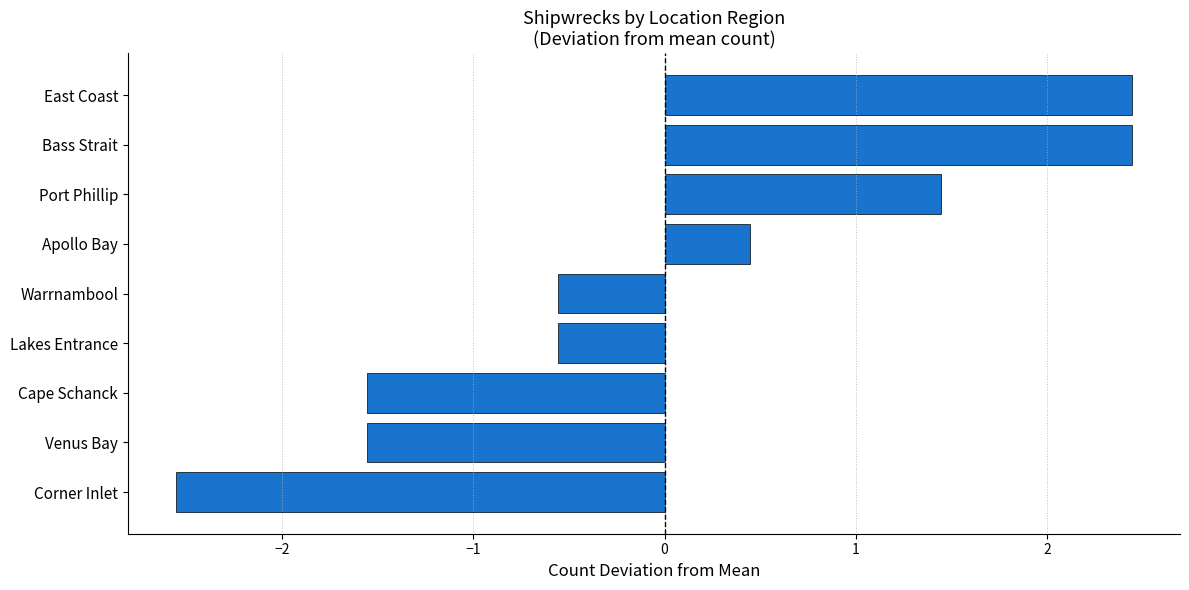

Where is the data nearest to the value 0?

Apollo Bay